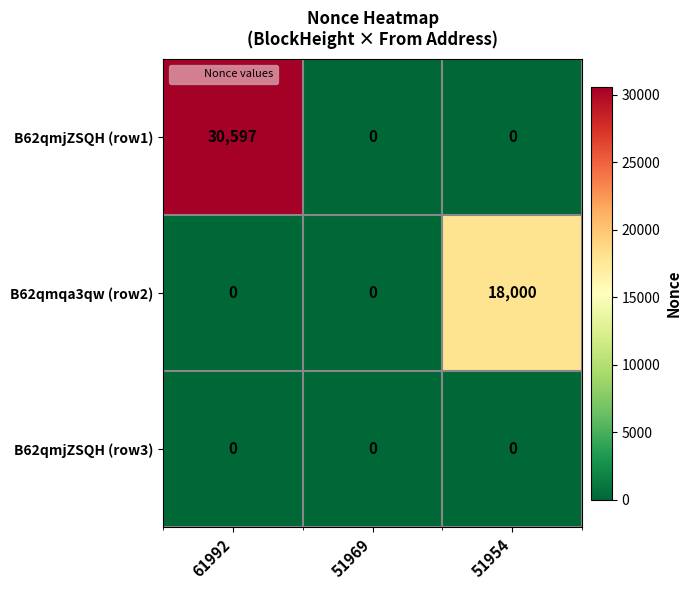

List the series in order of their peak value, lowest first.

B62qmjZSQH (row3), B62qmqa3qw (row2), B62qmjZSQH (row1)